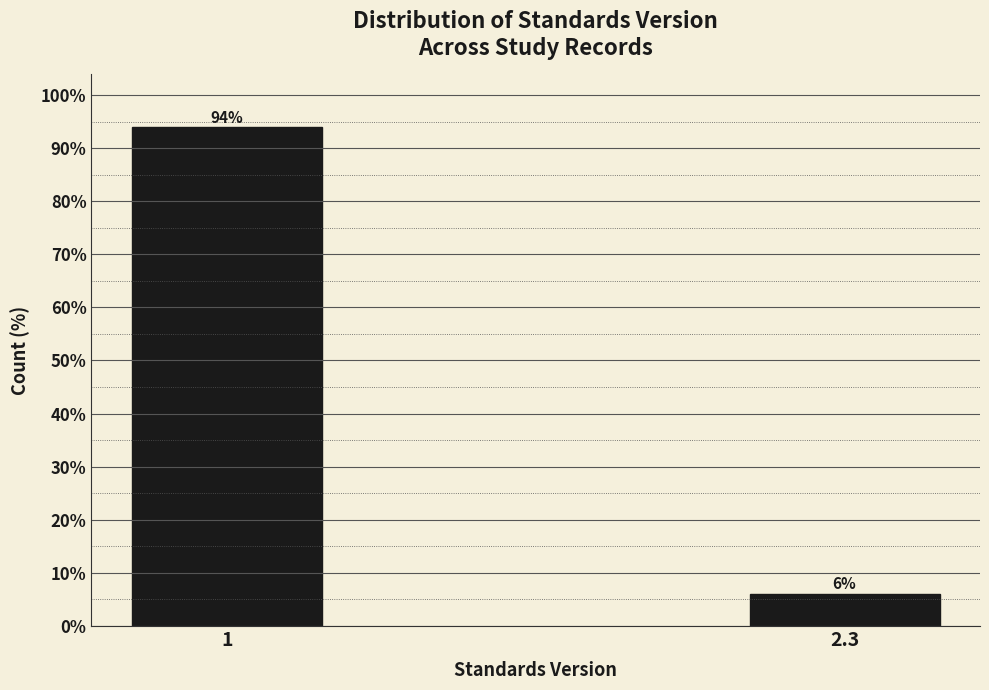

What is the sum of all values?

100.0